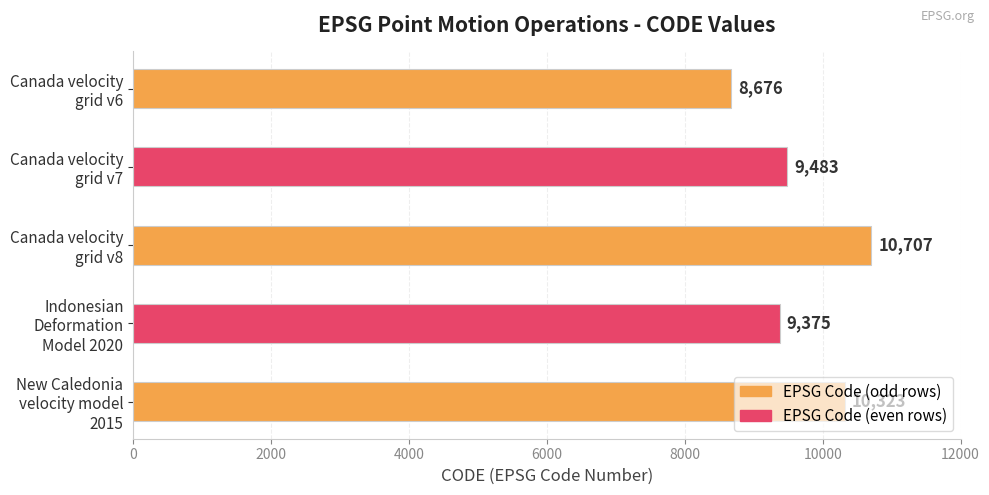

What is the difference between the second highest and minimum values?

1647